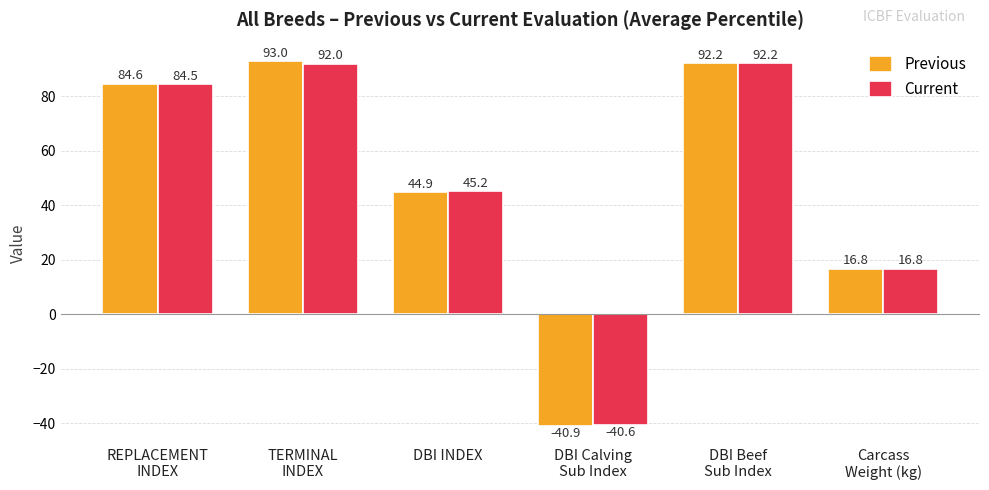

What is the label of the 1st bar from the left?

REPLACEMENT
INDEX